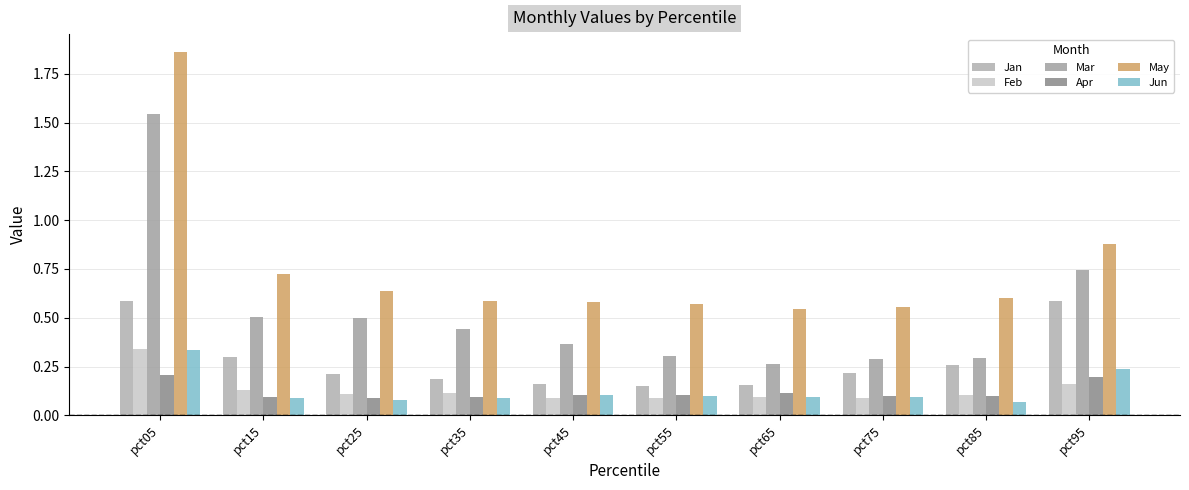

Are the bars grouped side by side (vs. stacked)?

Yes